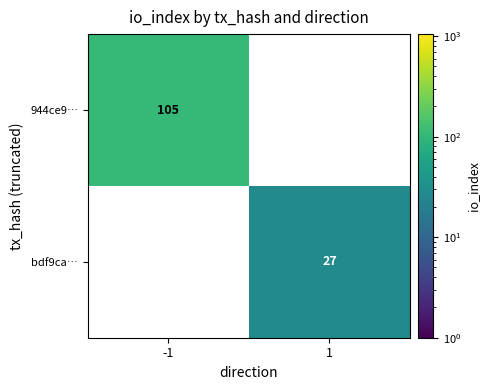

Rank the series by their average value, from highest to lowest.

944ce9…, bdf9ca…